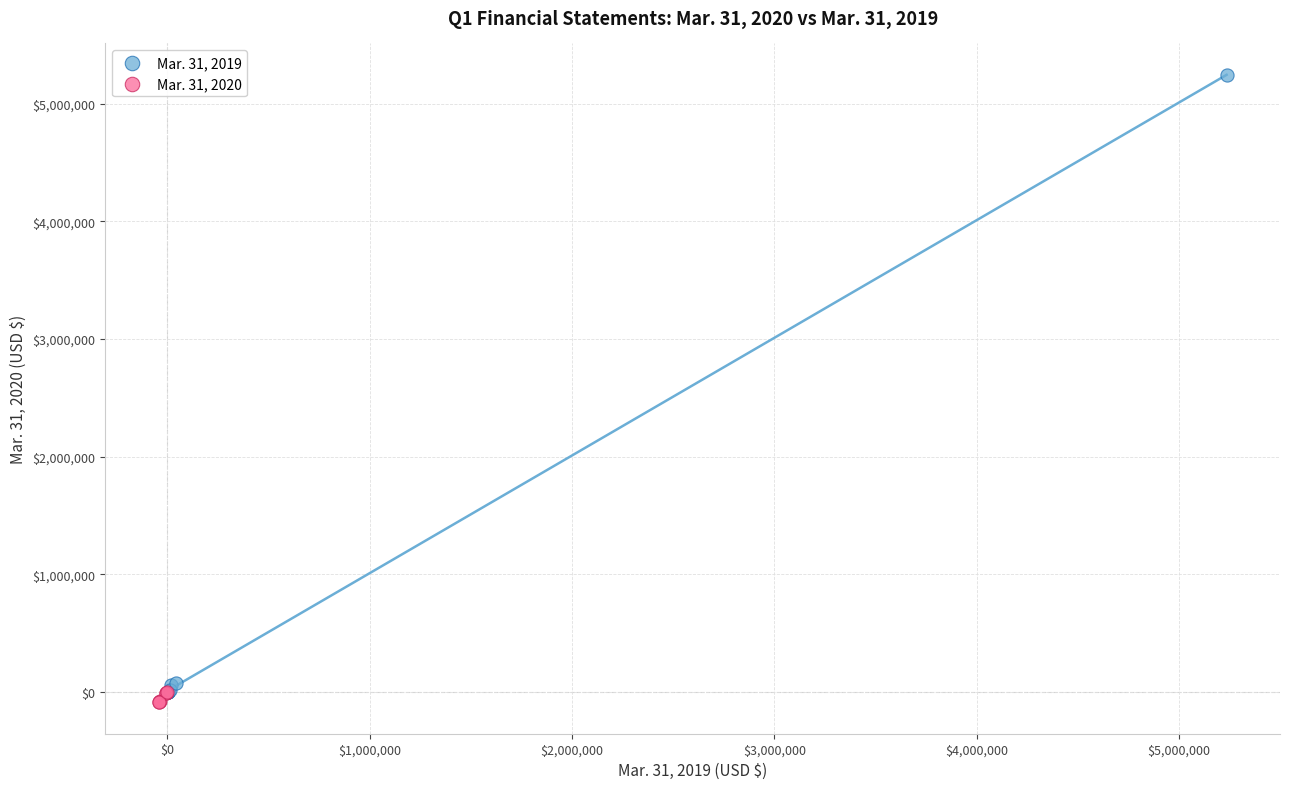

Which series has the largest Y range (max minus min)?

Mar. 31, 2019